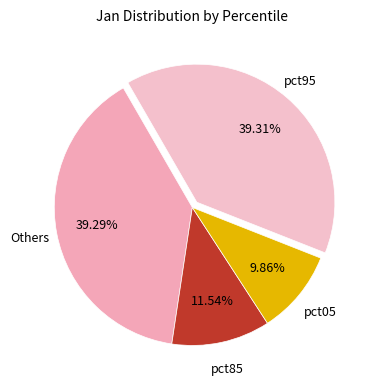

Is there any slice that represents more than half of the pie?

No